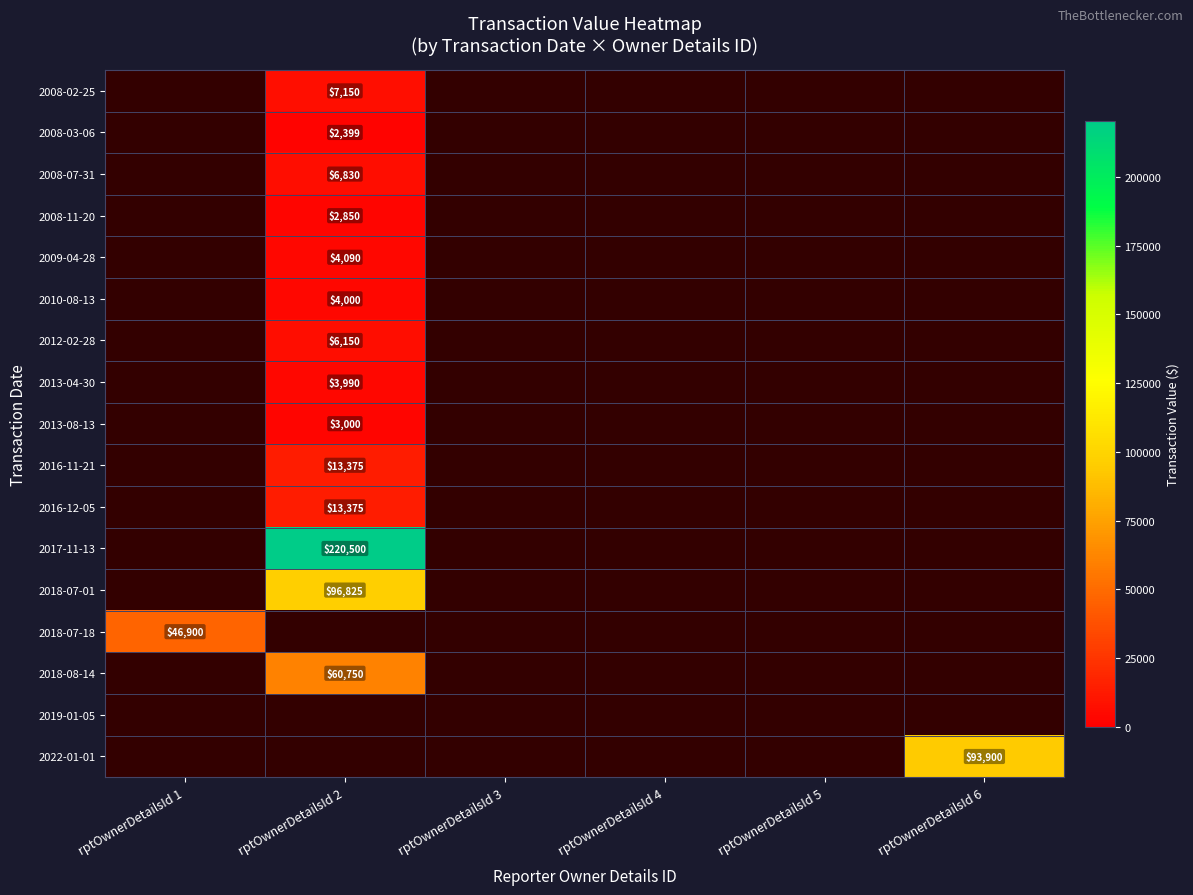

At how many categories does at least one series exceed 127969?

1